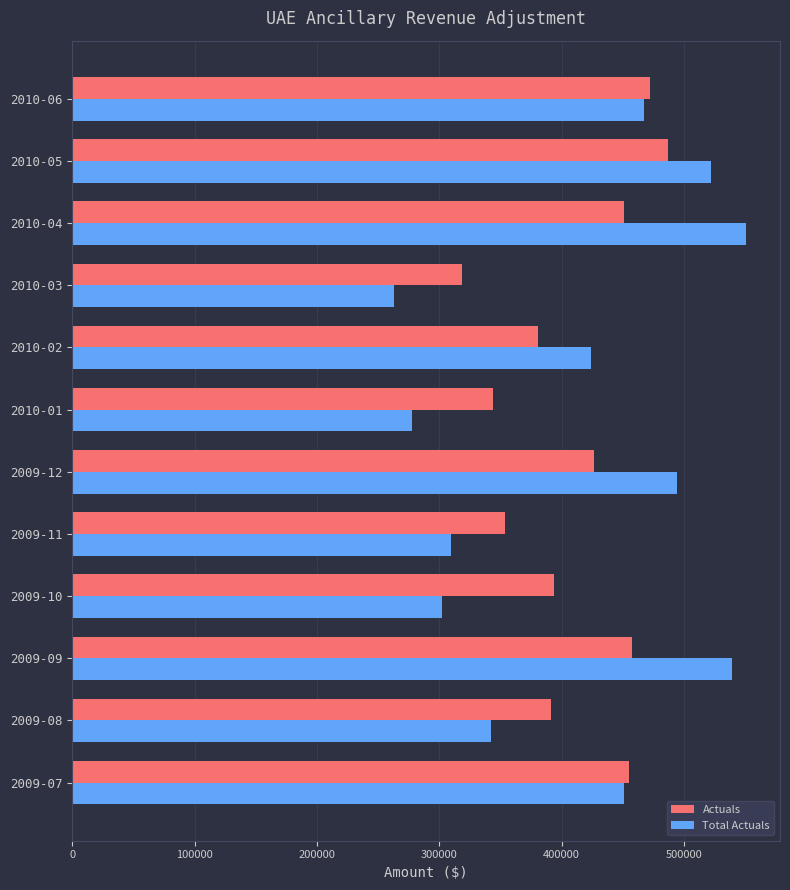

What value does the Total Actuals series have at 2010-02?

423627.0